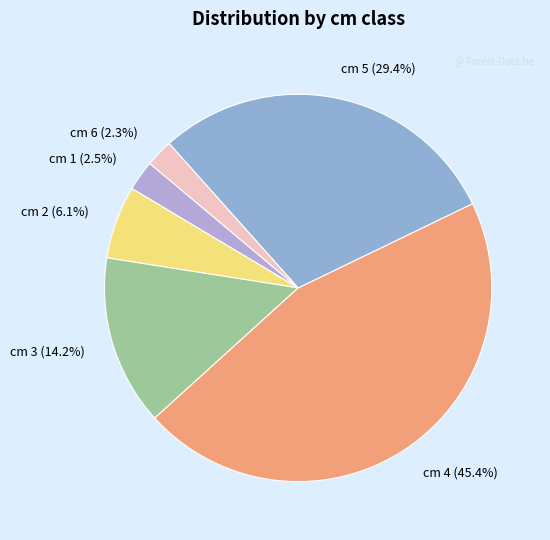

Combined, what portion of the pie is cm 1 (2.5%) and cm 6 (2.3%)?

4.8%